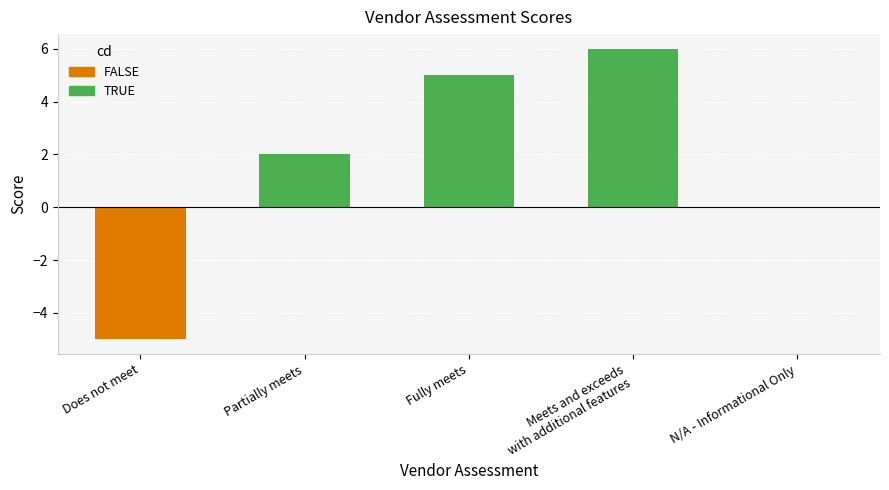

How many series are shown in this chart?

1